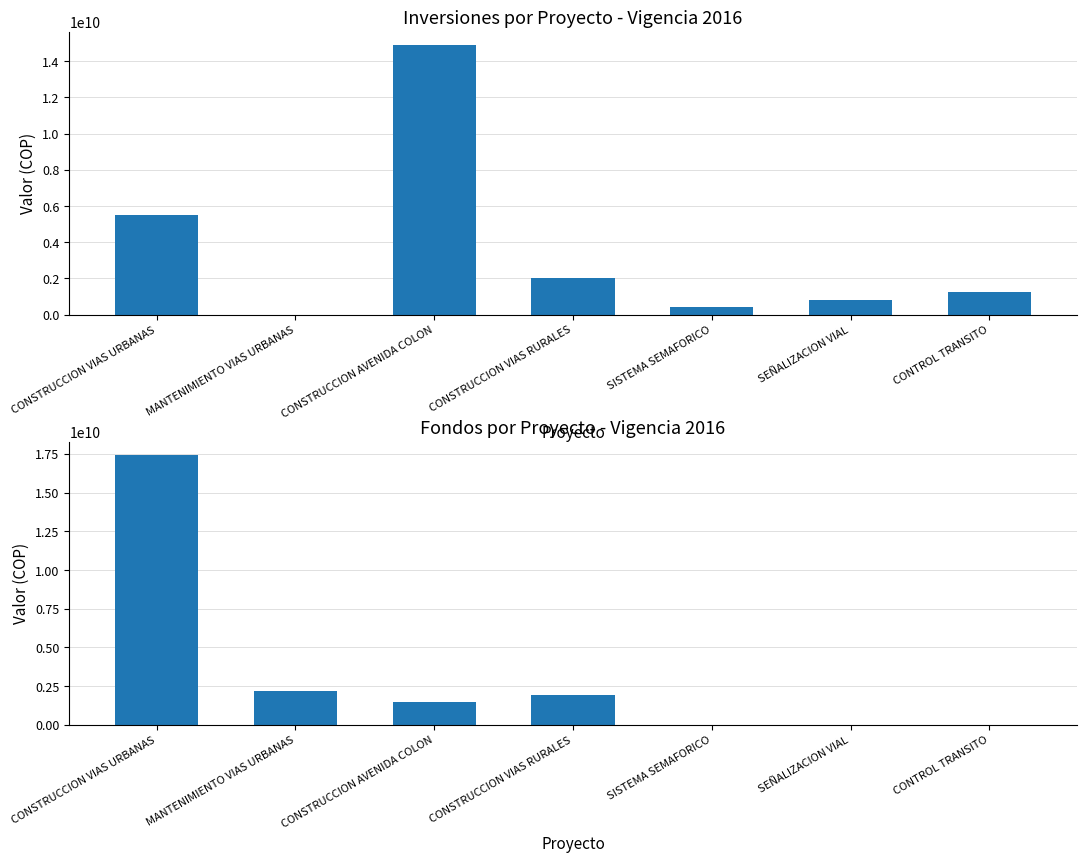

The value of Total Proyecto Vigencia 2016 at MANTENIMIENTO VIAS URBANAS is 0. True or false?

True